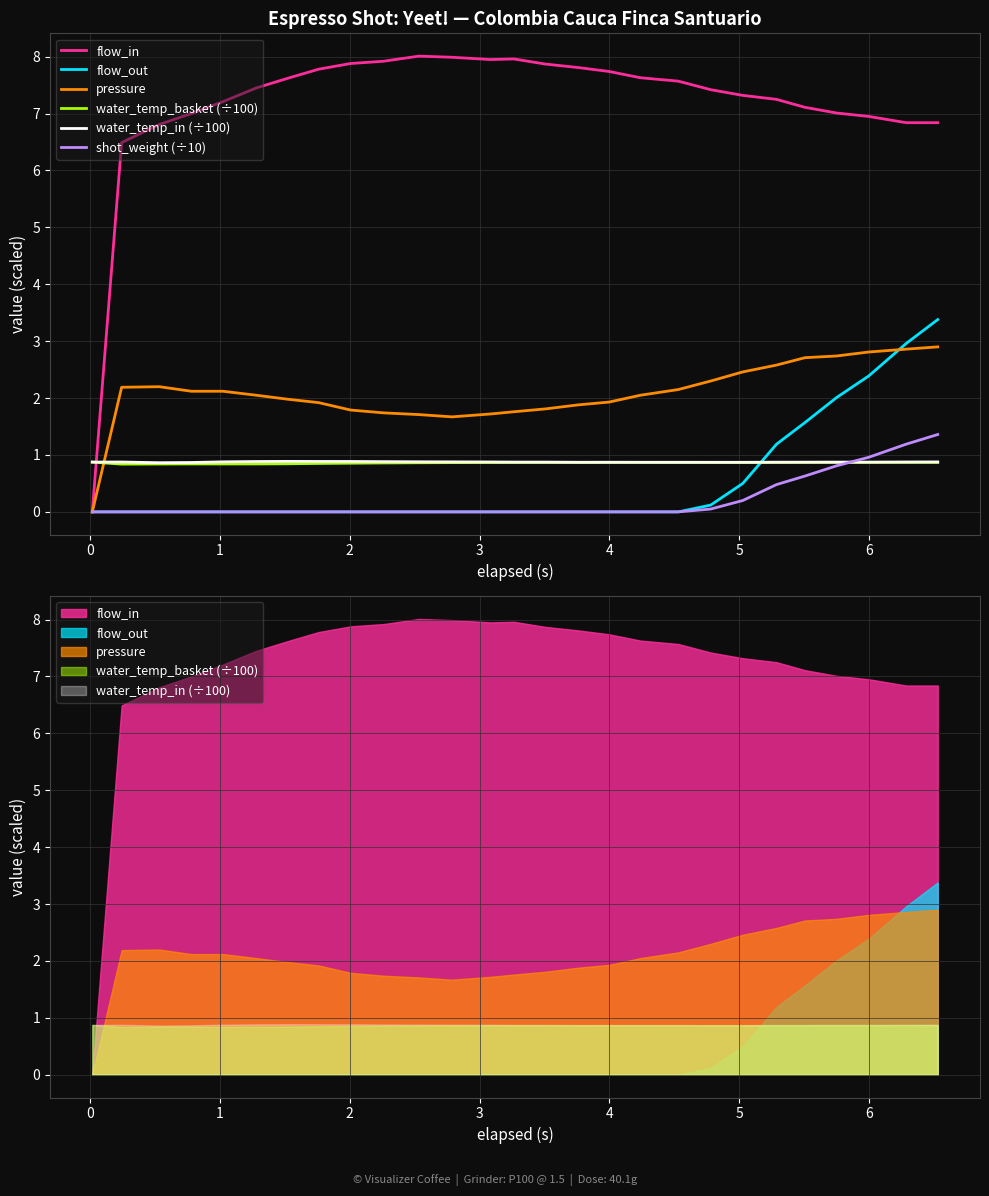

What is the average value of the shot_weight (÷10) series?

0.2